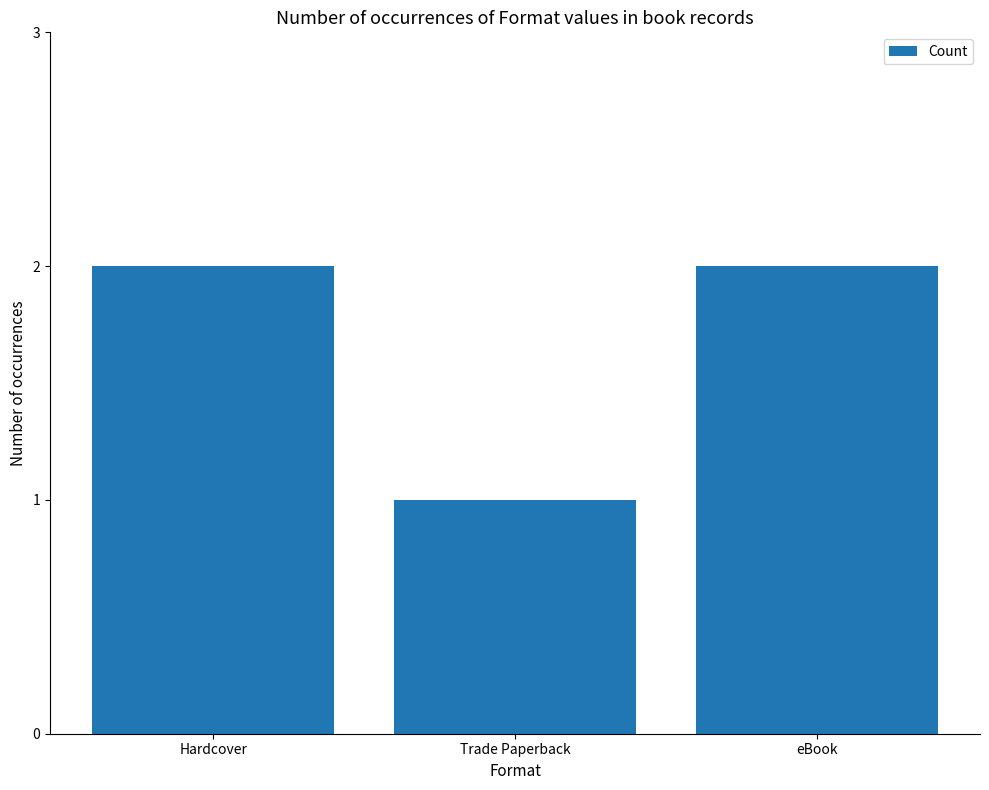

What is the average value?

2